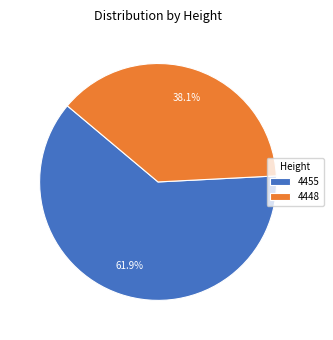

Which slice is the largest?

4455